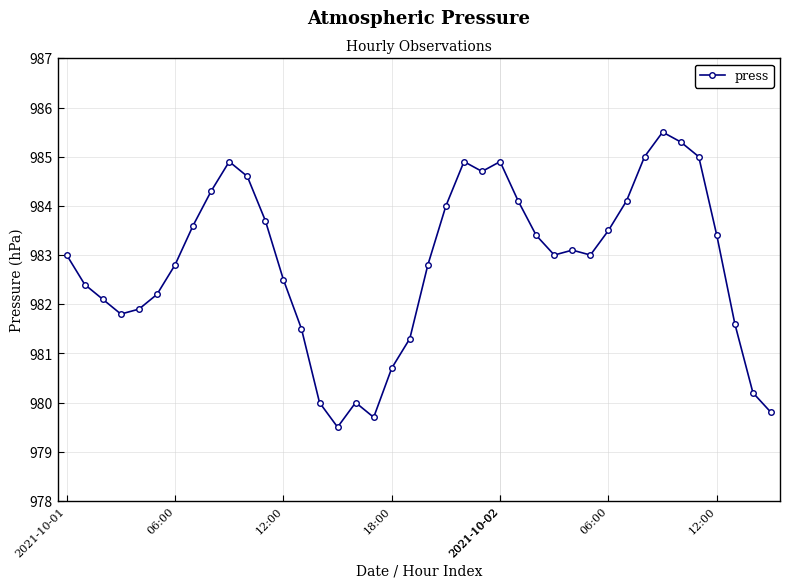

What is the value of the 12th point from the left?

983.7